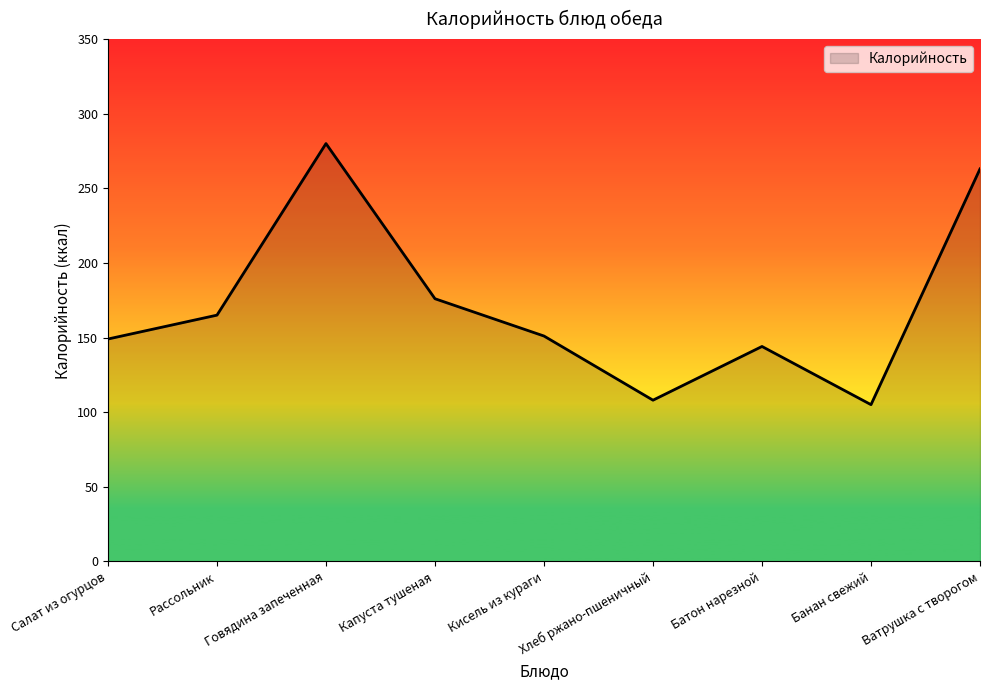

Reading left to right, transcribe all the data shown in this chart.

Салат из огурцов=149	Рассольник=165	Говядина запеченная=280	Капуста тушеная=176	Кисель из кураги=151	Хлеб ржано-пшеничный=108	Батон нарезной=144	Банан свежий=105	Ватрушка с творогом=263